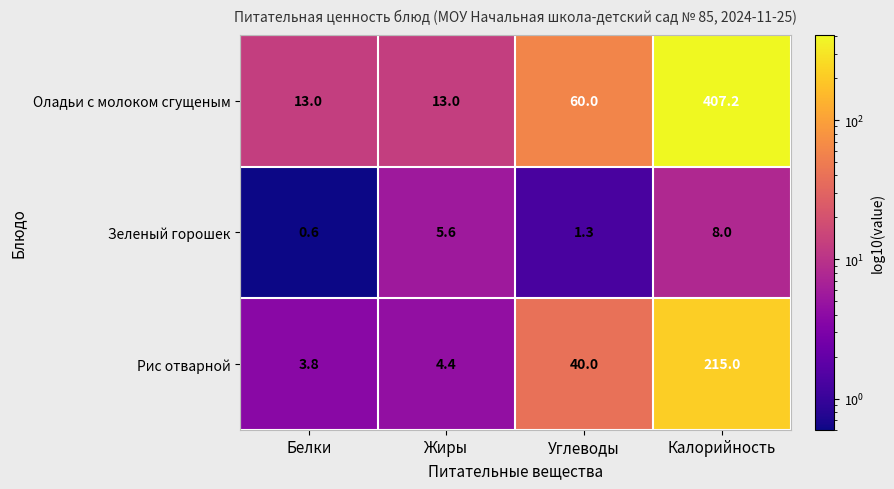

What is the minimum value shown in the chart?

0.6